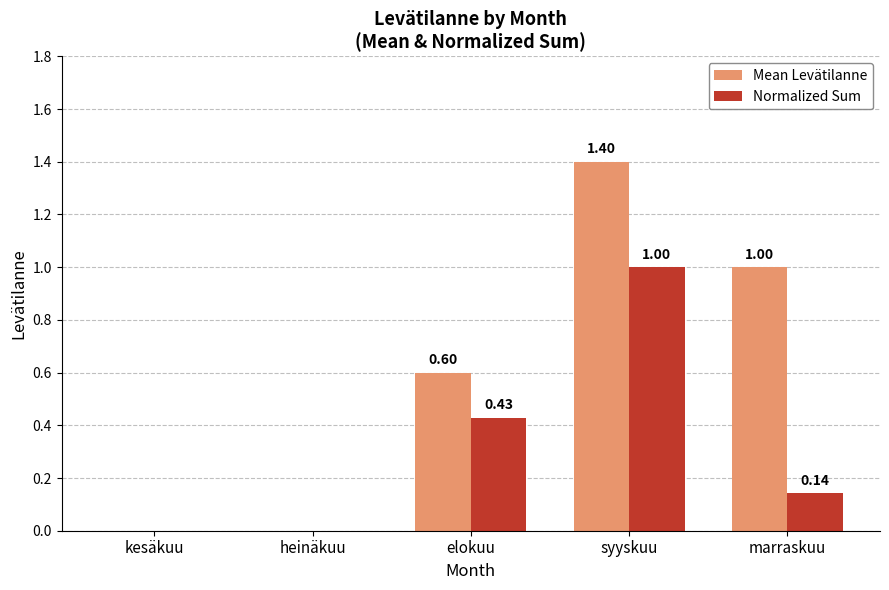

Between heinäkuu and syyskuu, which series saw the biggest shift?

Mean Levätilanne